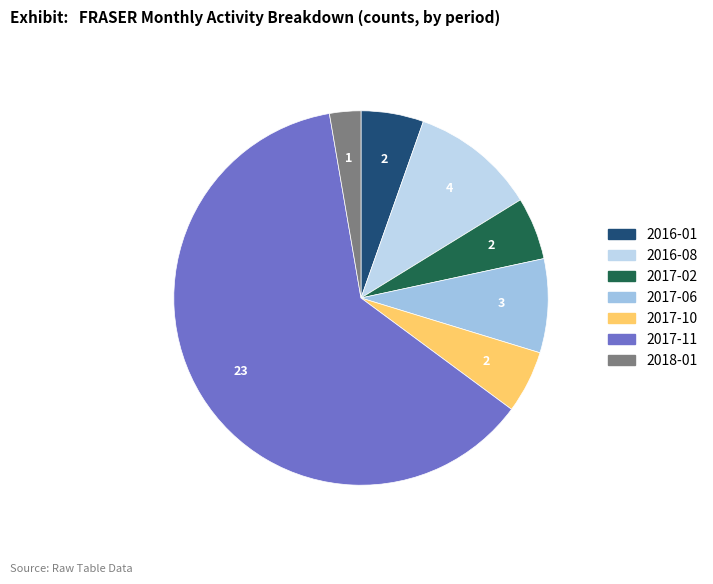

Is there any slice that represents more than half of the pie?

Yes